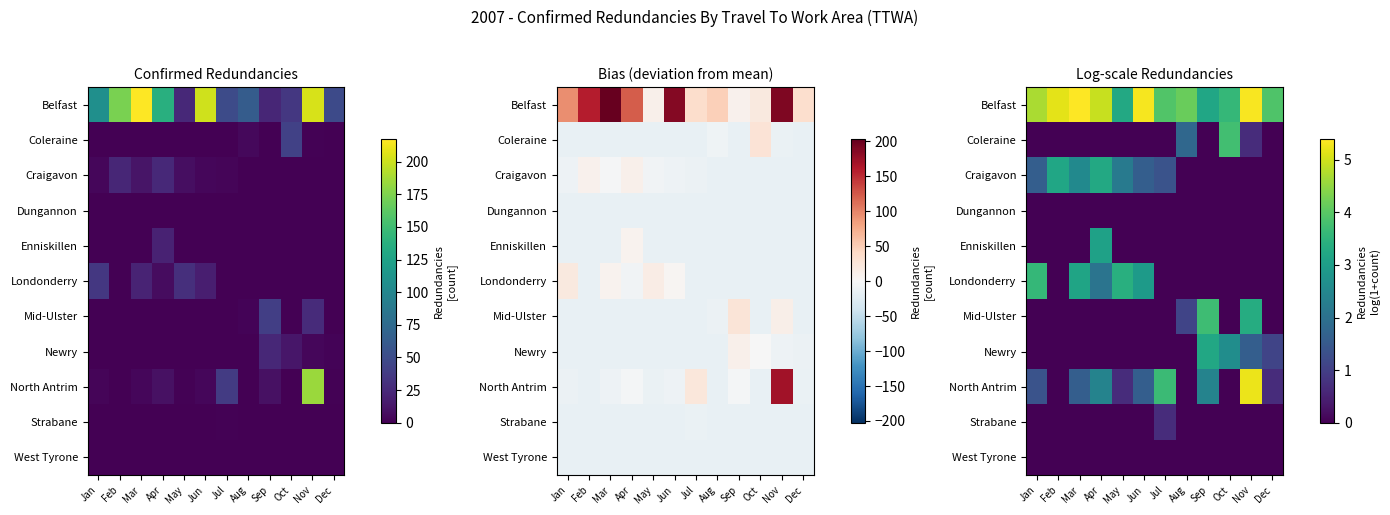

Where does the Belfast series first go above 4?

Jan